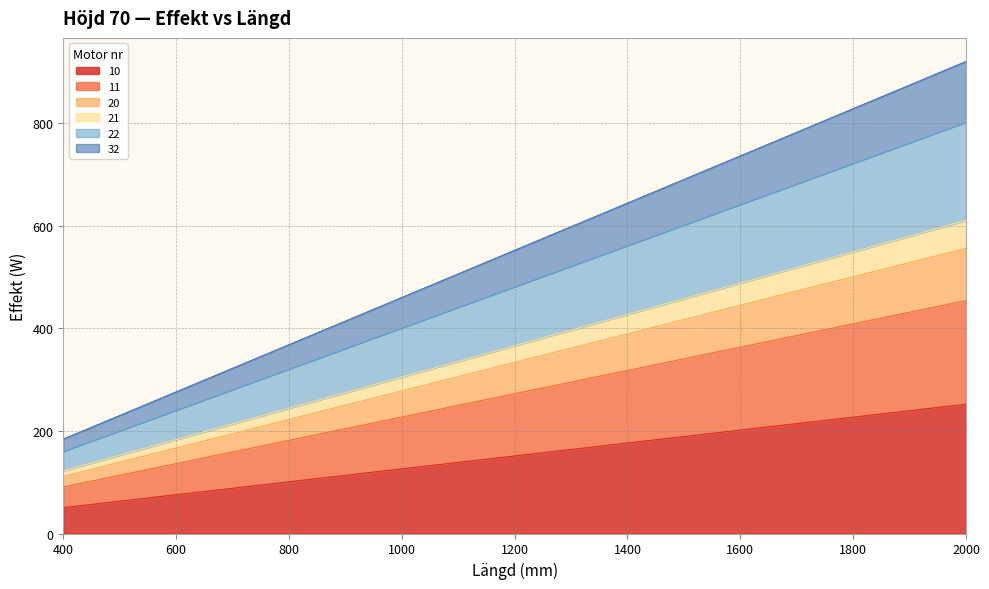

What is the maximum value for 10?

252.0